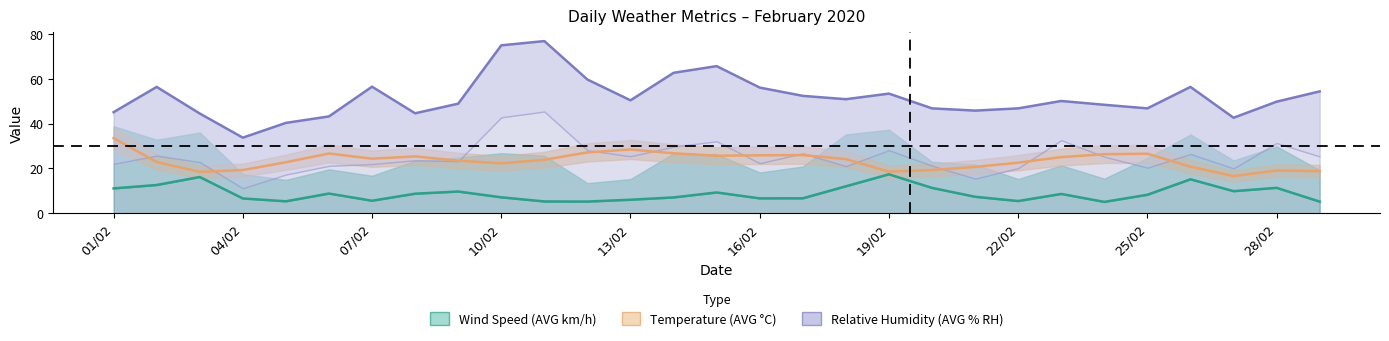

What is the label of the 27th point from the right?

03/02